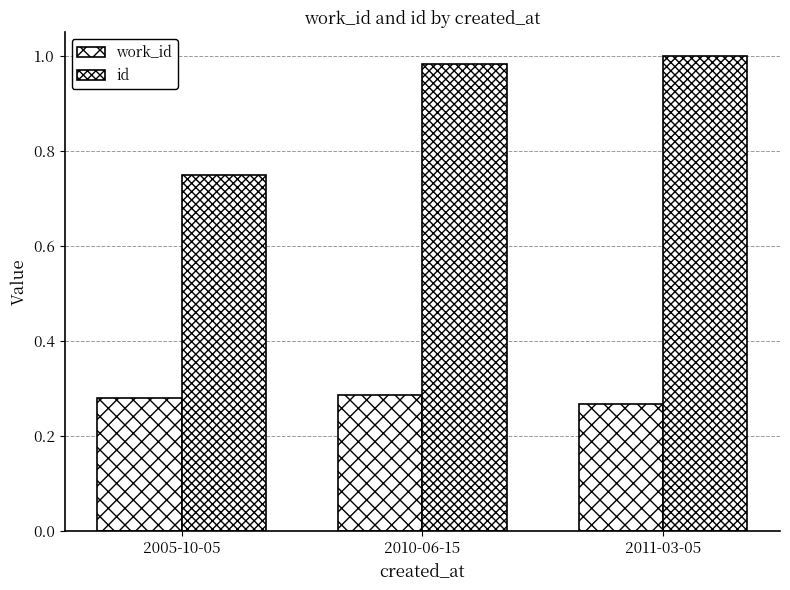

Rank the series by their average value, from lowest to highest.

work_id, id